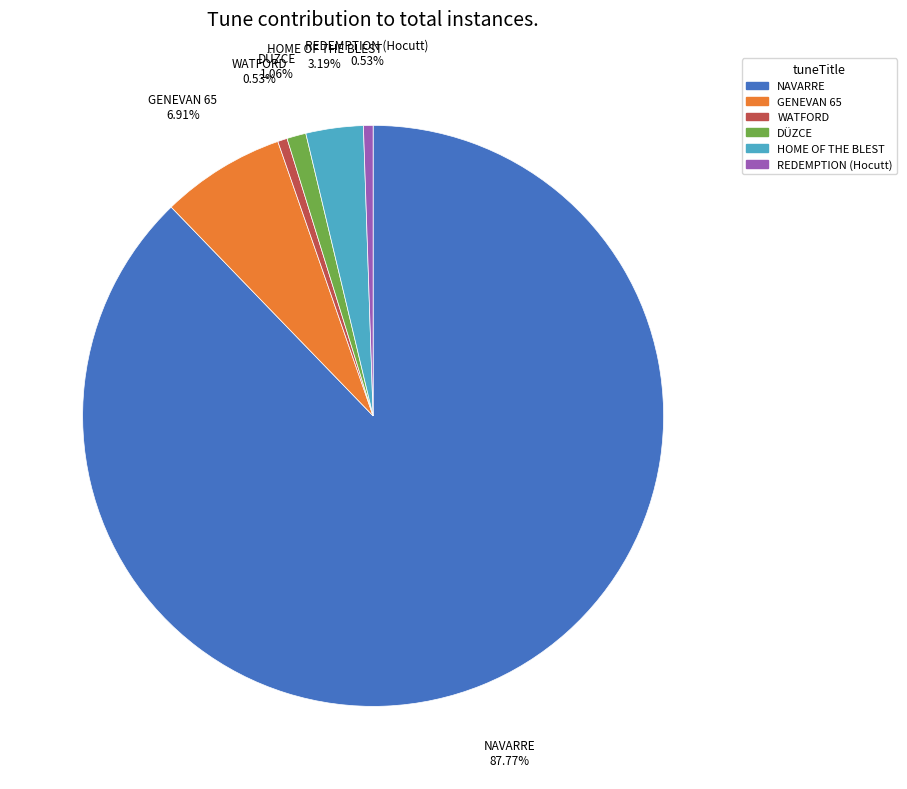

What is the ratio of the value at HOME OF THE BLEST to the value at REDEMPTION (Hocutt)?

6.0